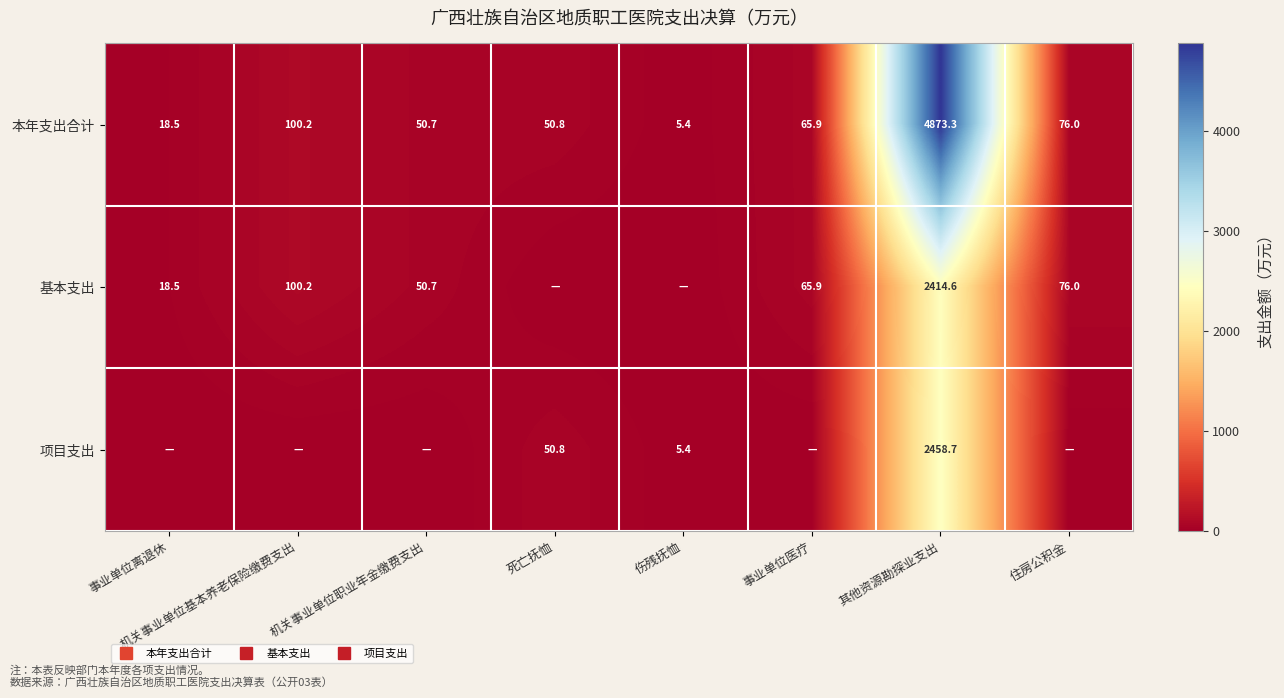

Is it true that 基本支出 equals 76.0 at 住房公积金?

True